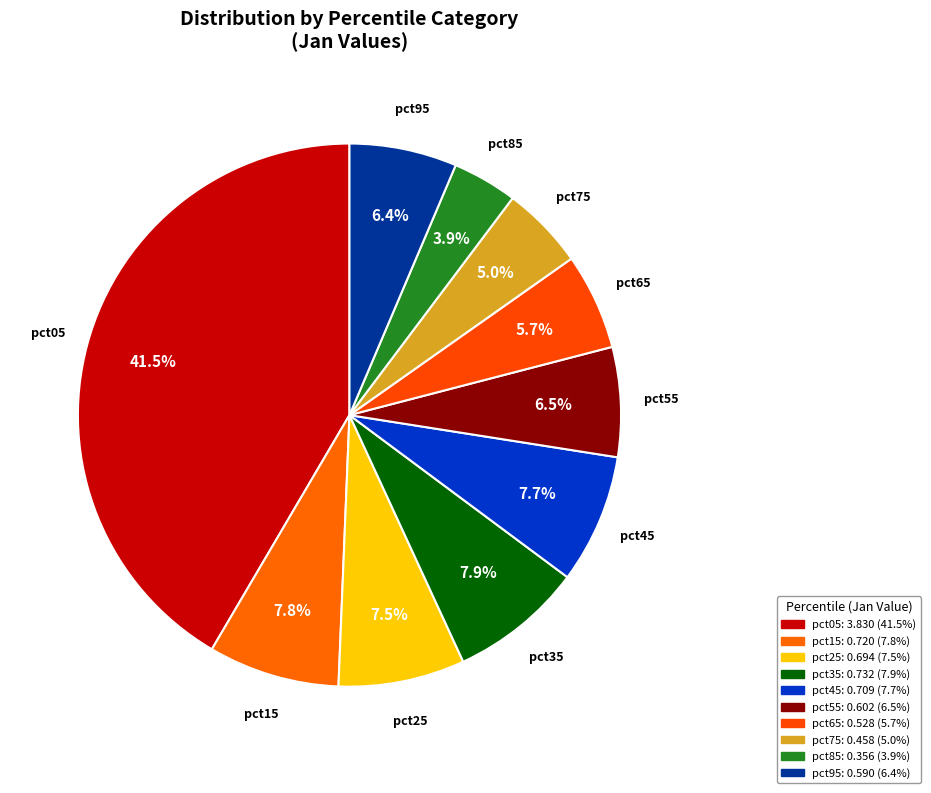

Which slice is the largest?

pct05